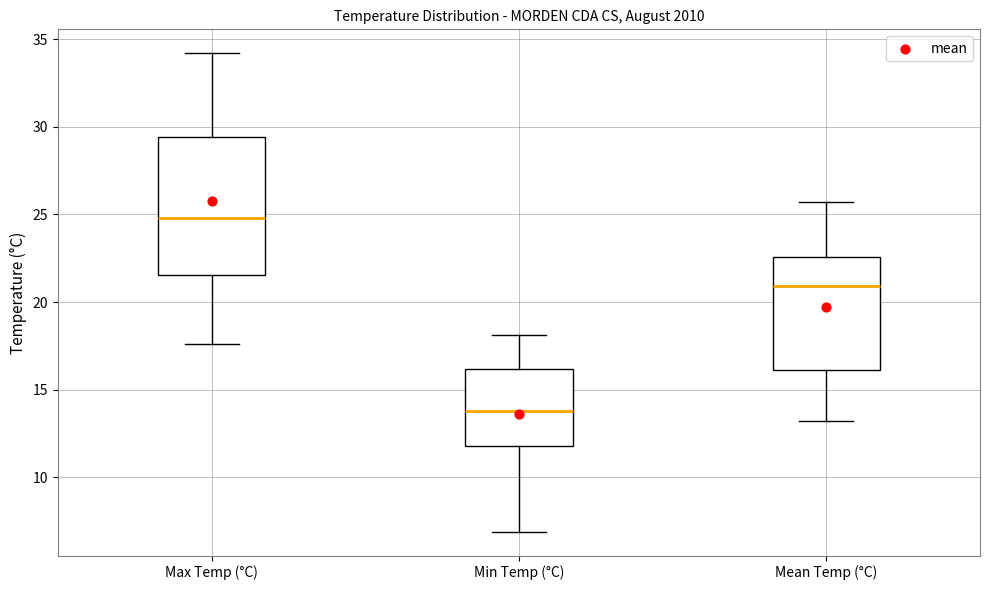

Reading left to right, read every box against the y-axis: the position of its median line, the range the box covers, and the ends of its whiskers. The values are not printed on the chart, so give them approximately, as read against the axis.

Max Temp (°C): median 25.0, box 21.5 to 29.5, whiskers 17.5 to 34.0
Min Temp (°C): median 14.0, box 12.0 to 16.0, whiskers 7.0 to 18.0
Mean Temp (°C): median 21.0, box 16.0 to 22.5, whiskers 13.0 to 25.5